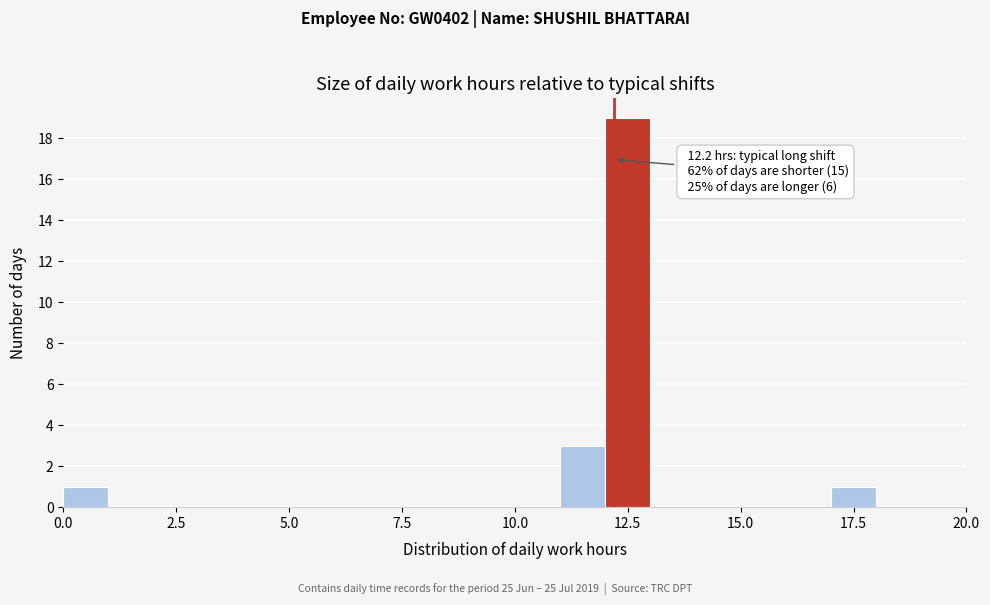

Read against the x-axis, roughly where is the centre of the tallest bar?

12.5